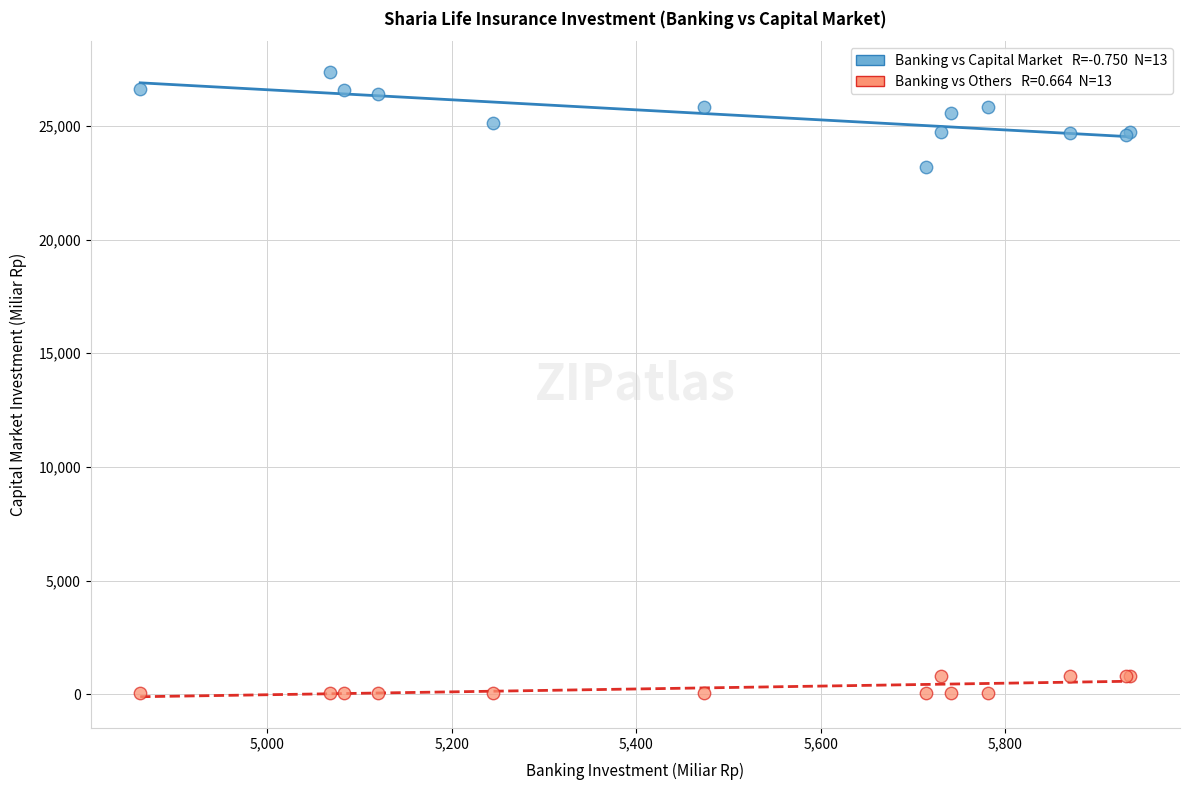

Across all series, what Y value is closest to 13706?

23194.5